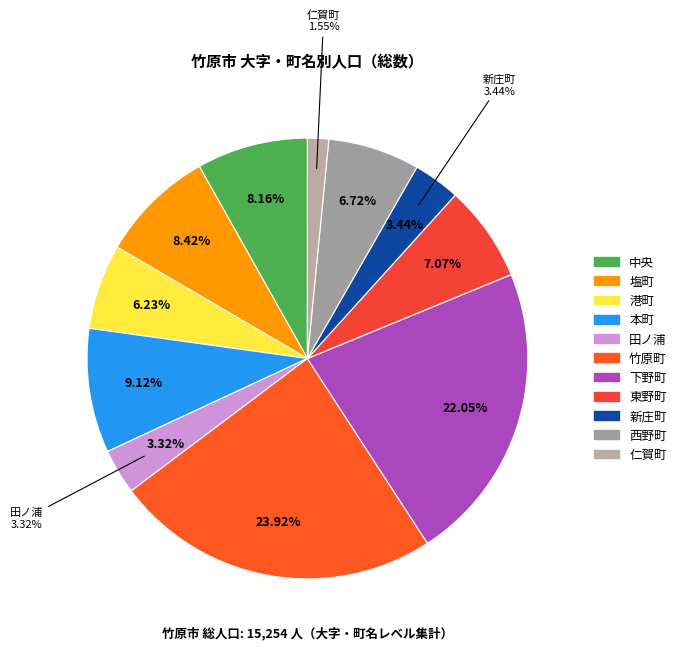

To the nearest percent, what portion does 新庄町 represent?

3%